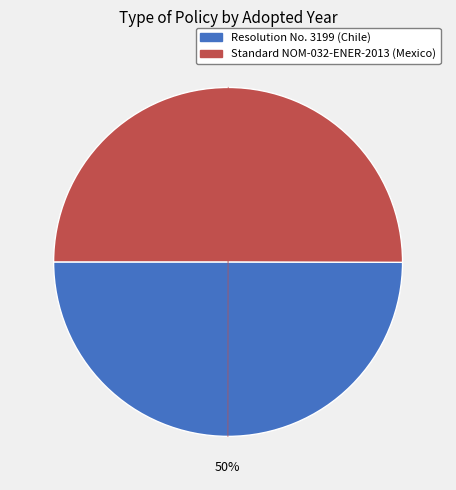

To the nearest percent, what is the average slice percentage?

50%